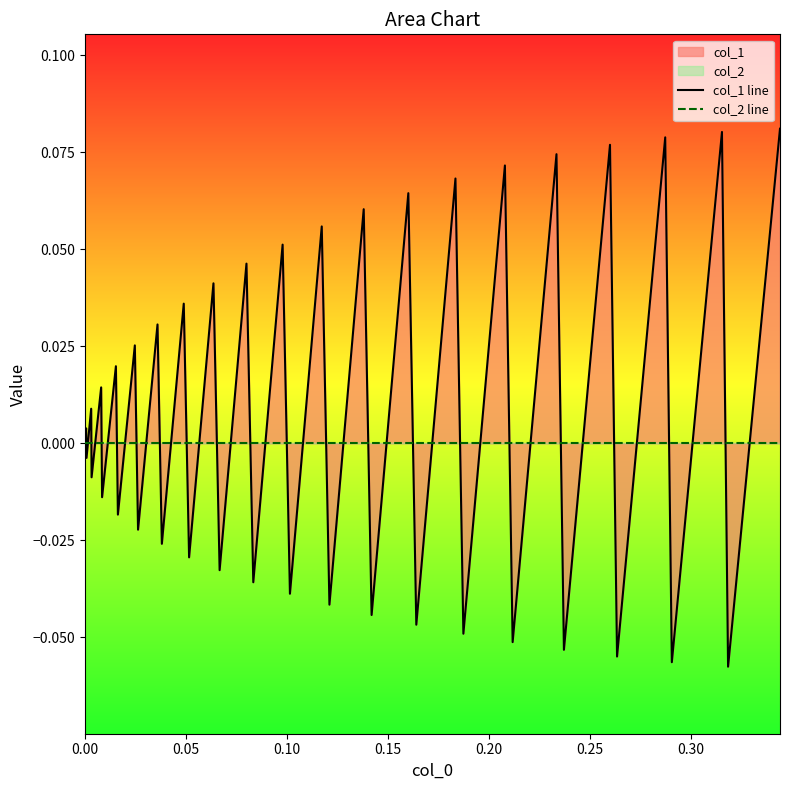

How many times do col_1 line and col_2 line cross each other?

38